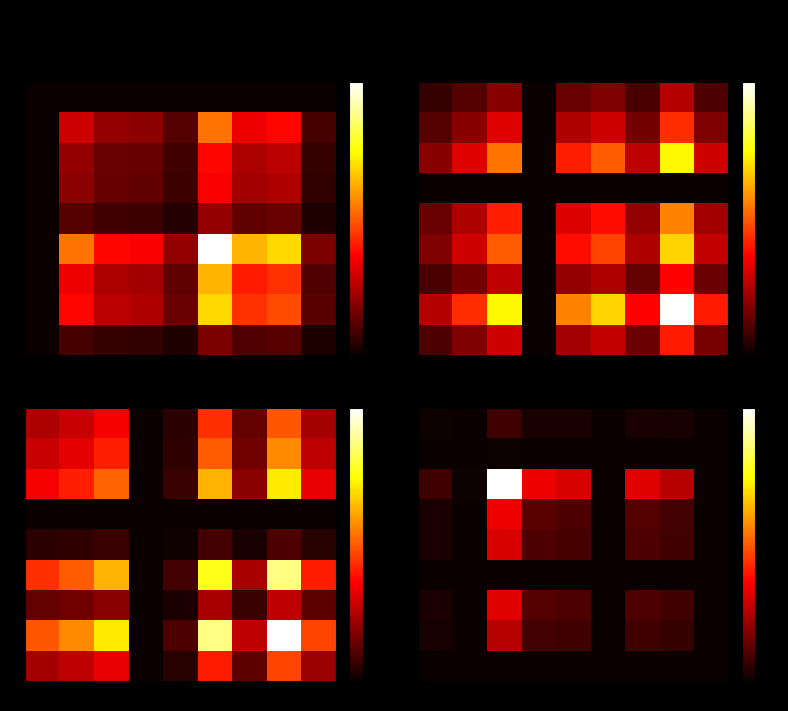

What is the difference between the maximum and minimum values in the 0 series?

0.1